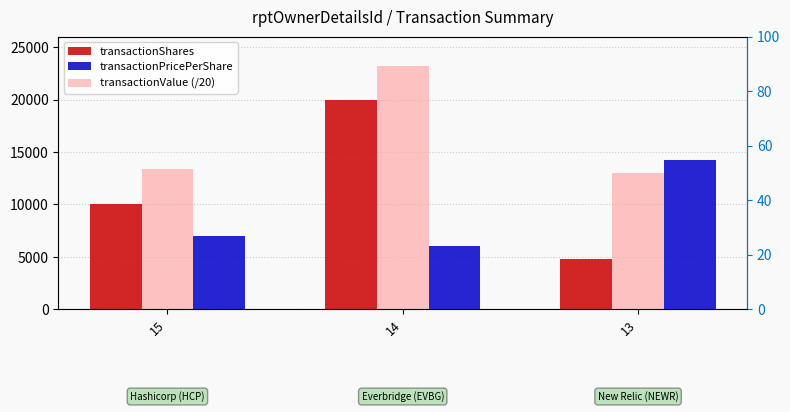

What are all the series names shown in the legend?

transactionShares, transactionValue (/20), transactionPricePerShare